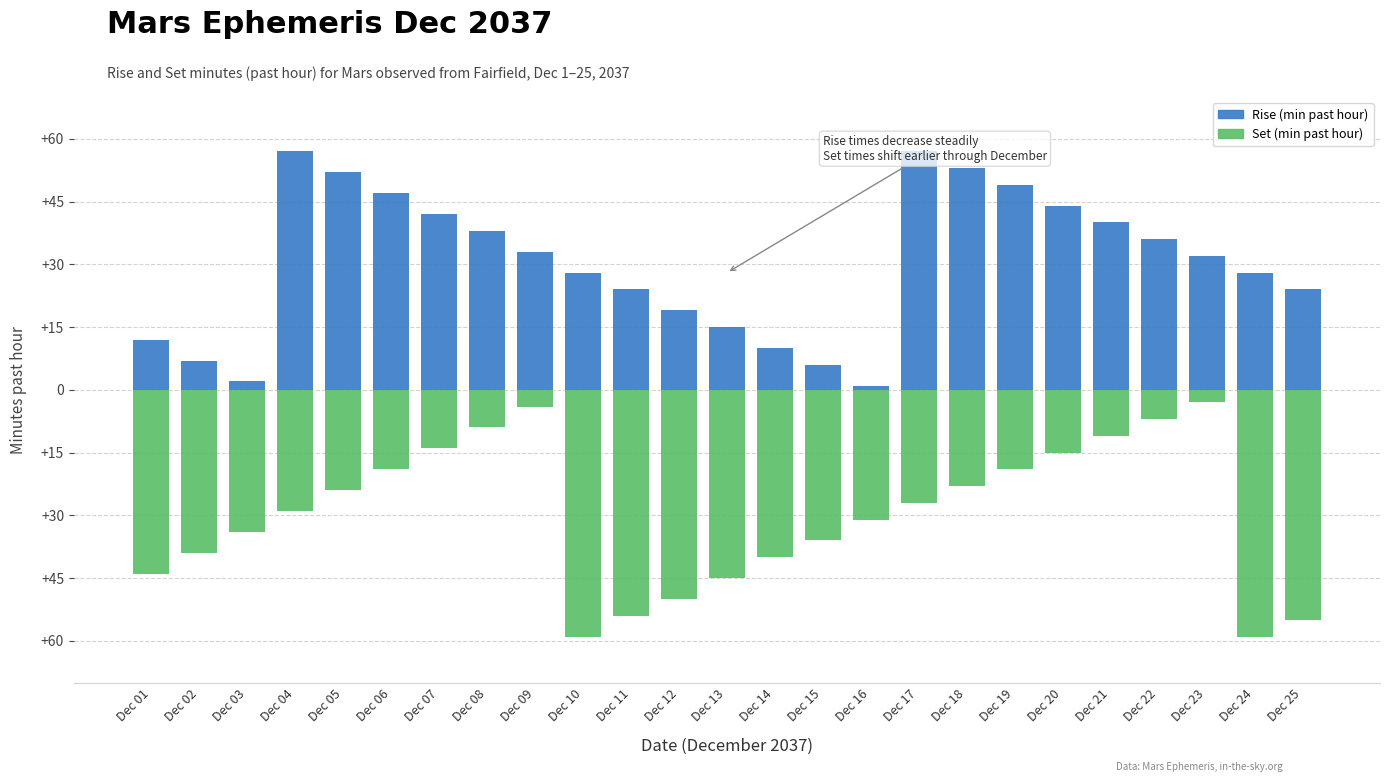

What is the total value across all series at Dec 04?

28